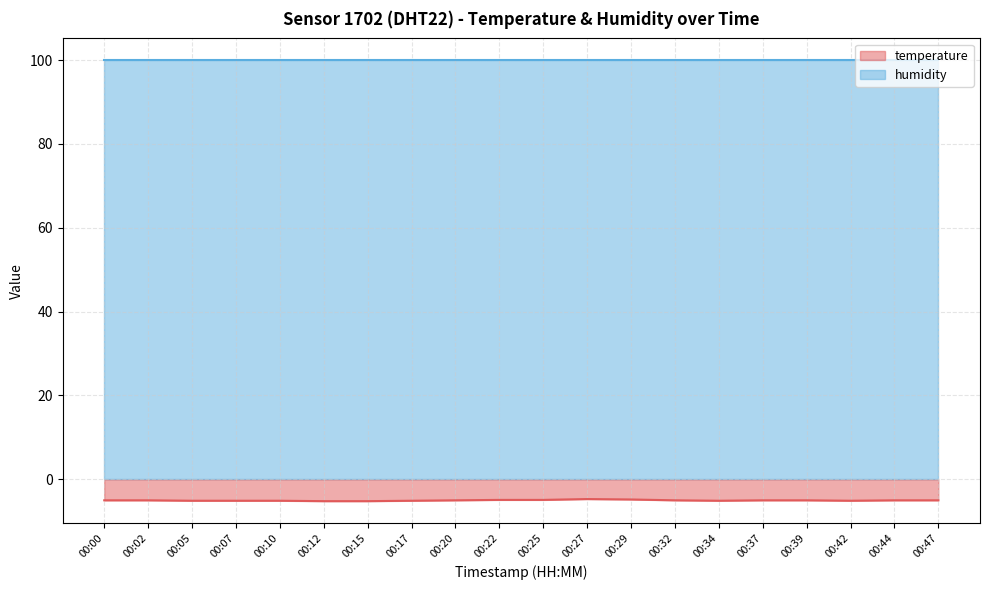

Does the chart display data point markers on the line(s)?

No